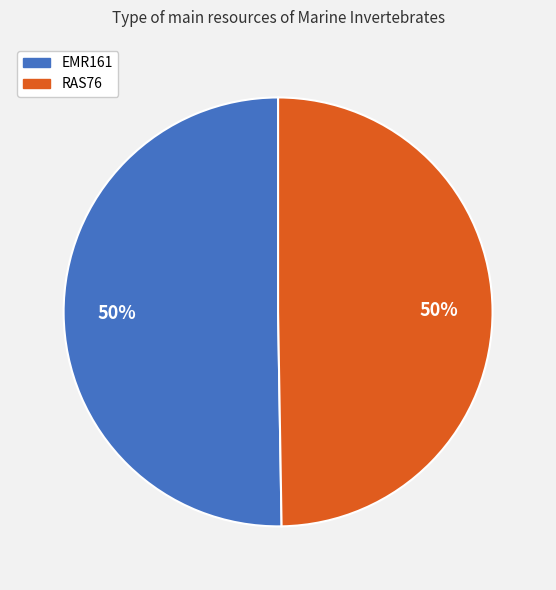

To the nearest percent, what portion does EMR161 represent?

50%